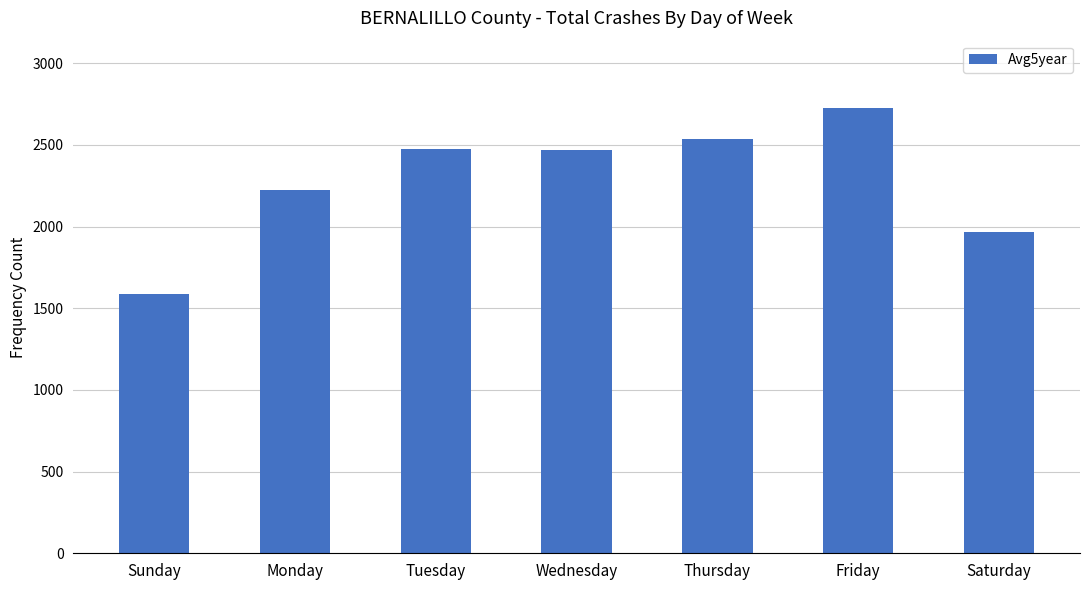

What is the maximum value shown in the chart?

2729